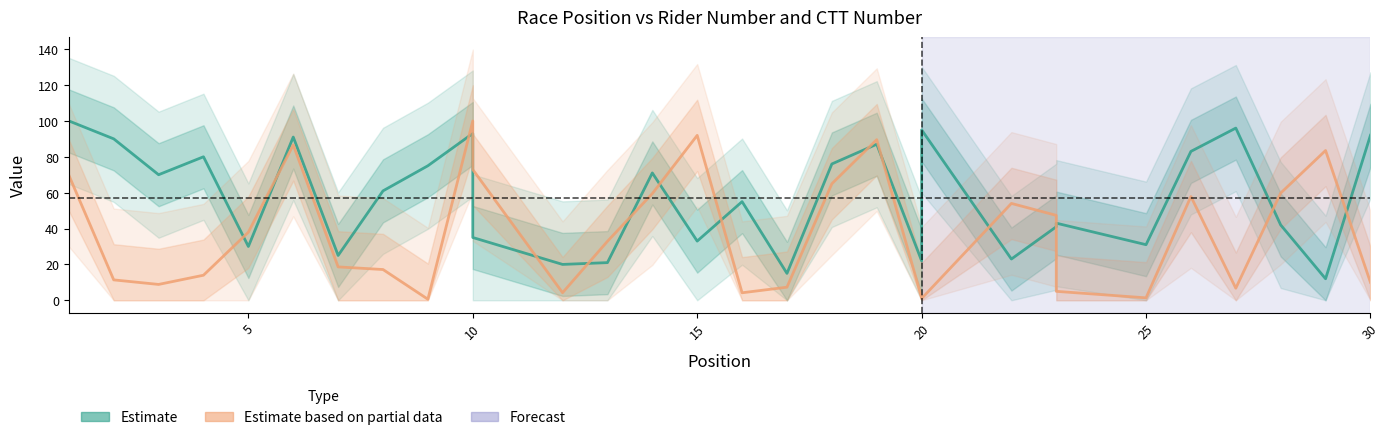

What is the smallest value displayed?

0.6